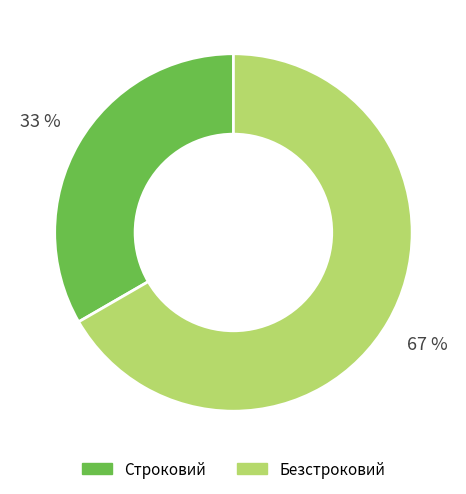

To the nearest percent, what portion does Строковий represent?

33%